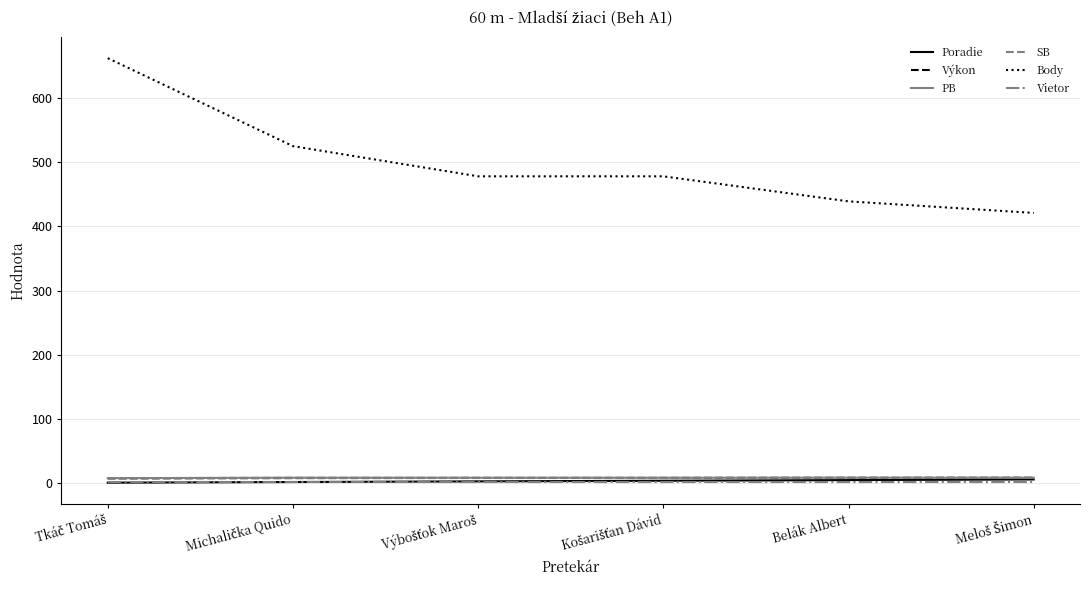

Is it true that Poradie equals 1.4 at Košarišťan Dávid?

False